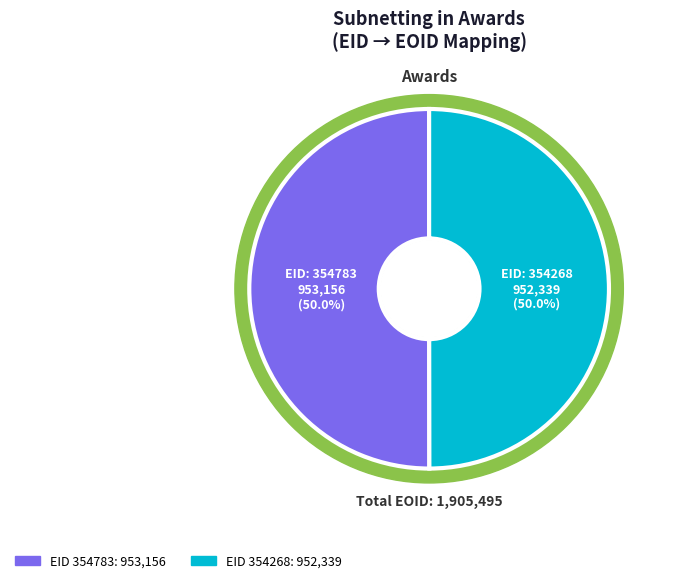

Rank the categories by value from highest to lowest.

354783, 354268